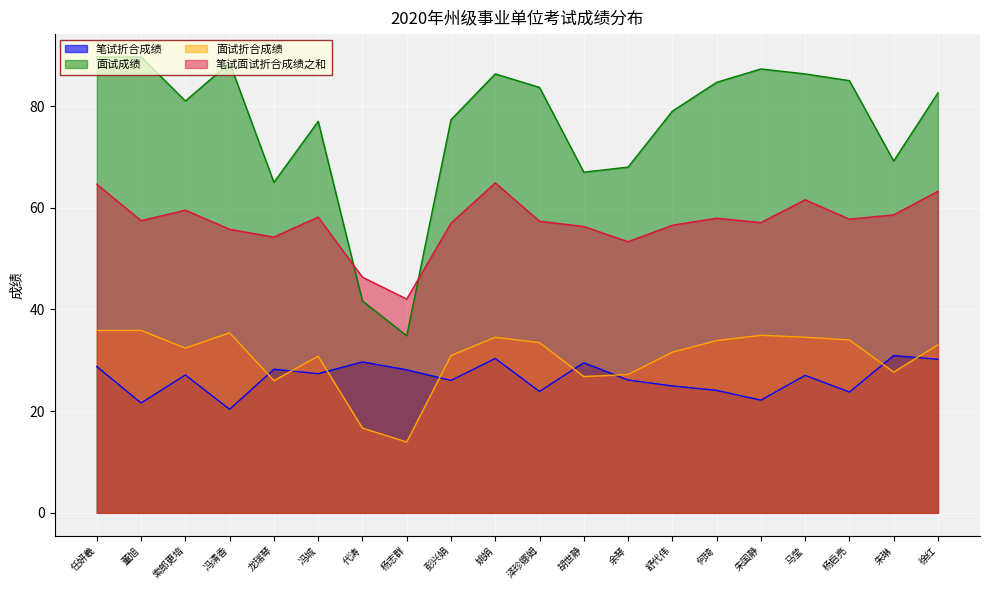

Reading left to right, what are all the values shown in this chart?

笔试折合成绩: 28.8	21.6	27.1	20.4	28.2	27.4	29.7	28.1	26.0	30.4	23.9	29.5	26.1	25.0	24.1	22.2	27.0	23.8	30.9	30.2
面试成绩: 89.7	89.7	81.0	88.5	65.0	77.0	41.7	34.8	77.3	86.3	83.7	67.0	68.0	79.0	84.7	87.3	86.3	85.0	69.2	82.6
面试折合成绩: 35.9	35.9	32.4	35.4	26.0	30.8	16.7	13.9	30.9	34.5	33.5	26.8	27.2	31.6	33.9	34.9	34.5	34.0	27.7	33.0
笔试面试折合成绩之和: 64.6	57.5	59.5	55.8	54.2	58.2	46.3	42.1	57.0	64.9	57.3	56.3	53.3	56.6	57.9	57.1	61.6	57.8	58.6	63.2